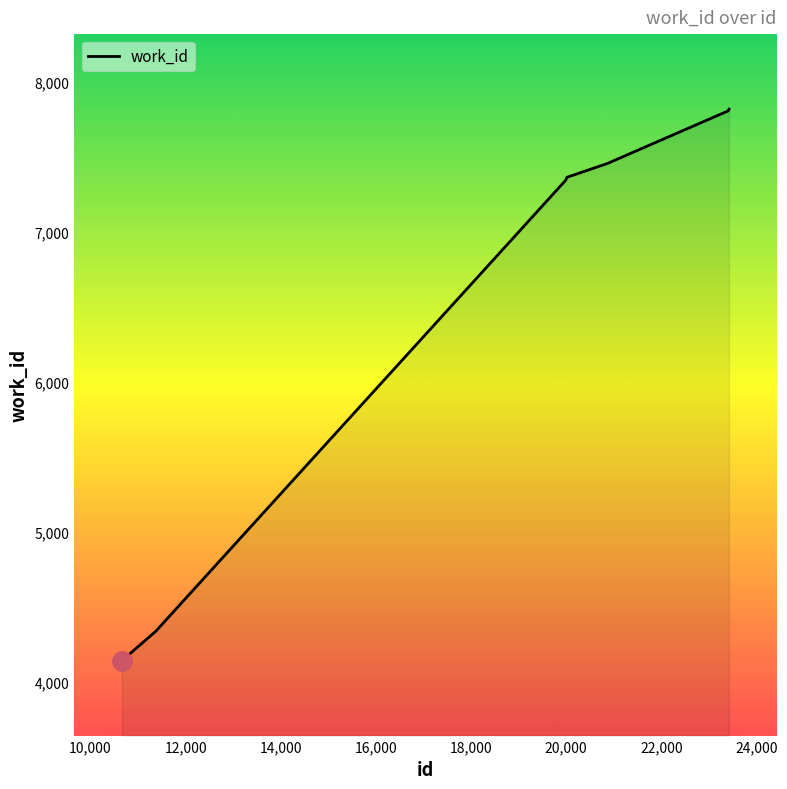

What is the greatest value displayed?

7815